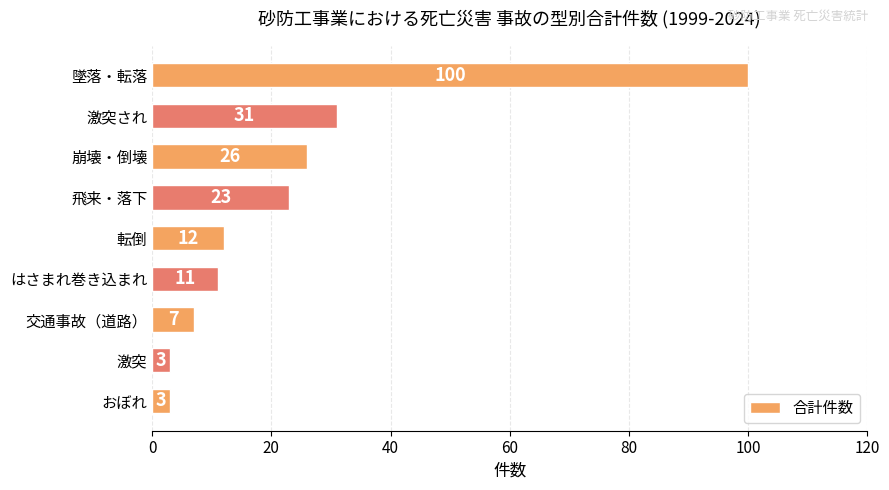

The chart shows a value of 26 at 崩壊・倒壊. True or false?

True